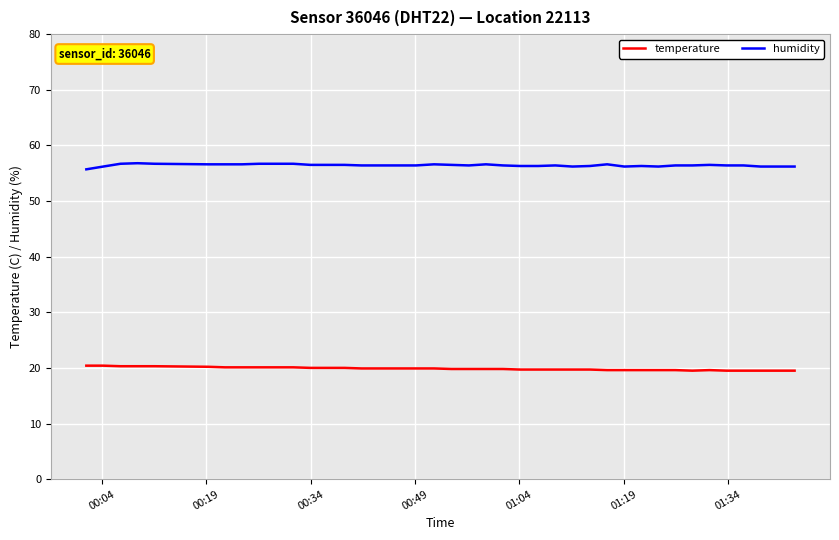

True or false: temperature and humidity intersect in this chart.

False